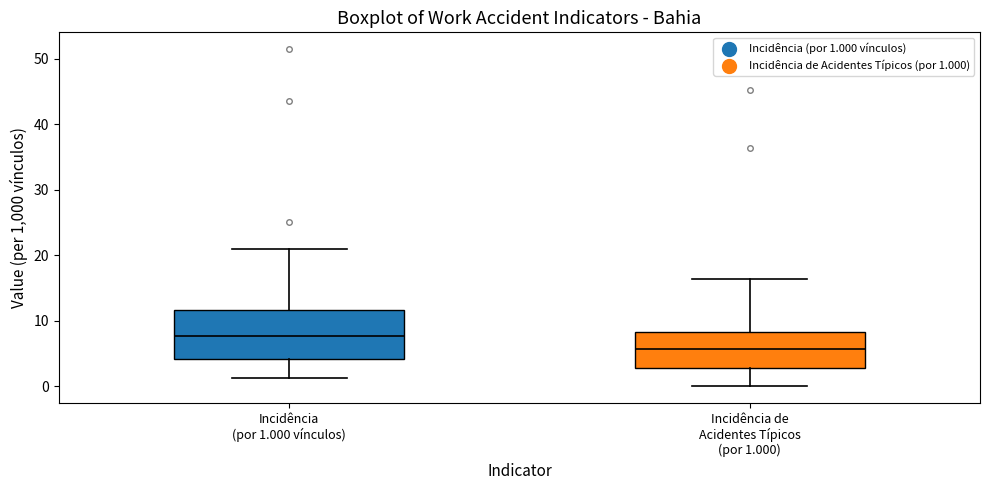

Which box's median line is the lowest?

Incidência de Acidentes Típicos (por 1.000)